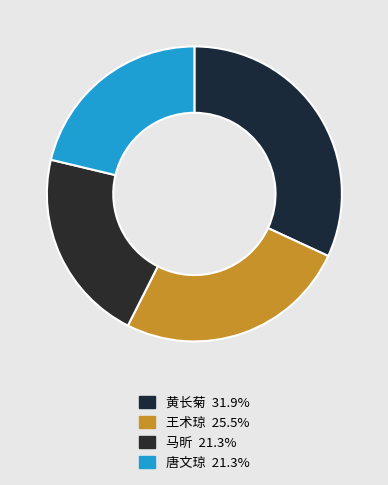

Is there any slice that represents more than half of the pie?

No